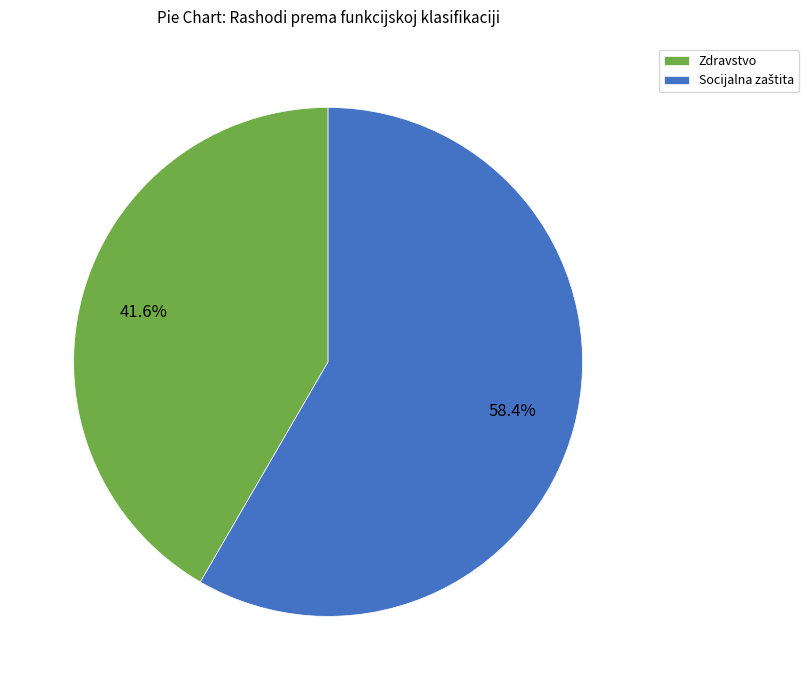

Which category has the smallest portion of the pie?

Zdravstvo